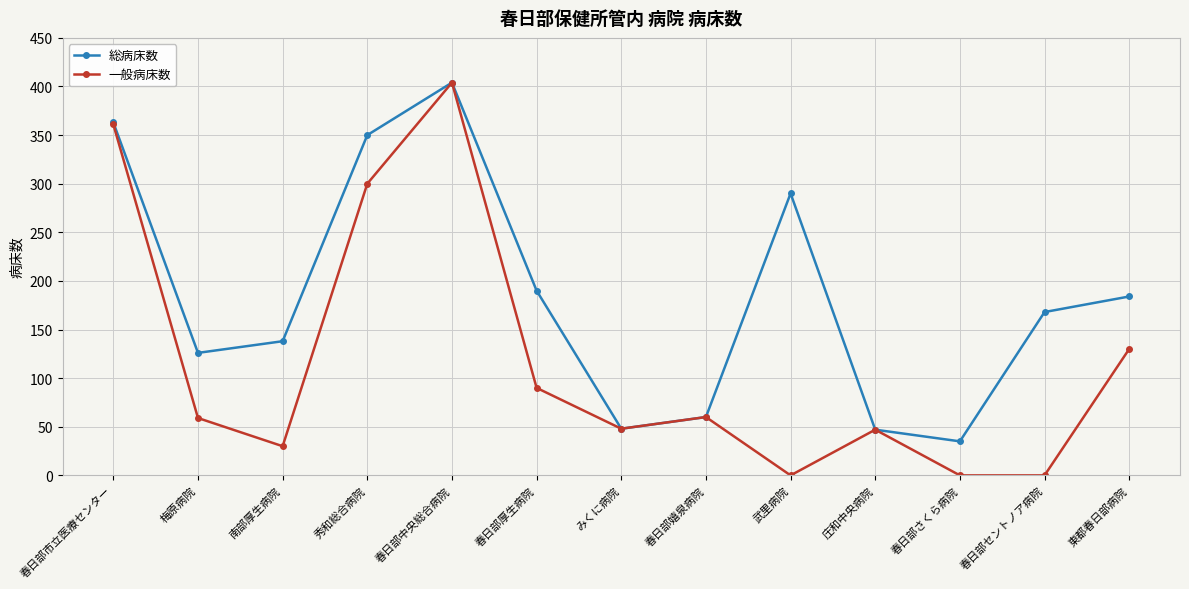

True or false: 総病床数 has a value of 70 at 梅原病院.

False